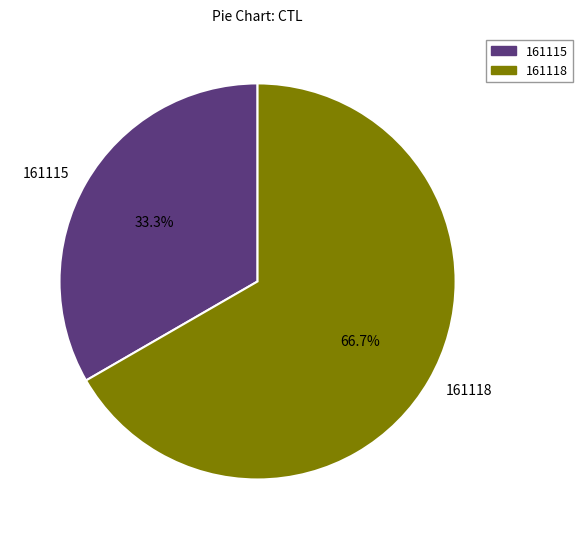

Is it true that 161118 is 67% of the pie?

True